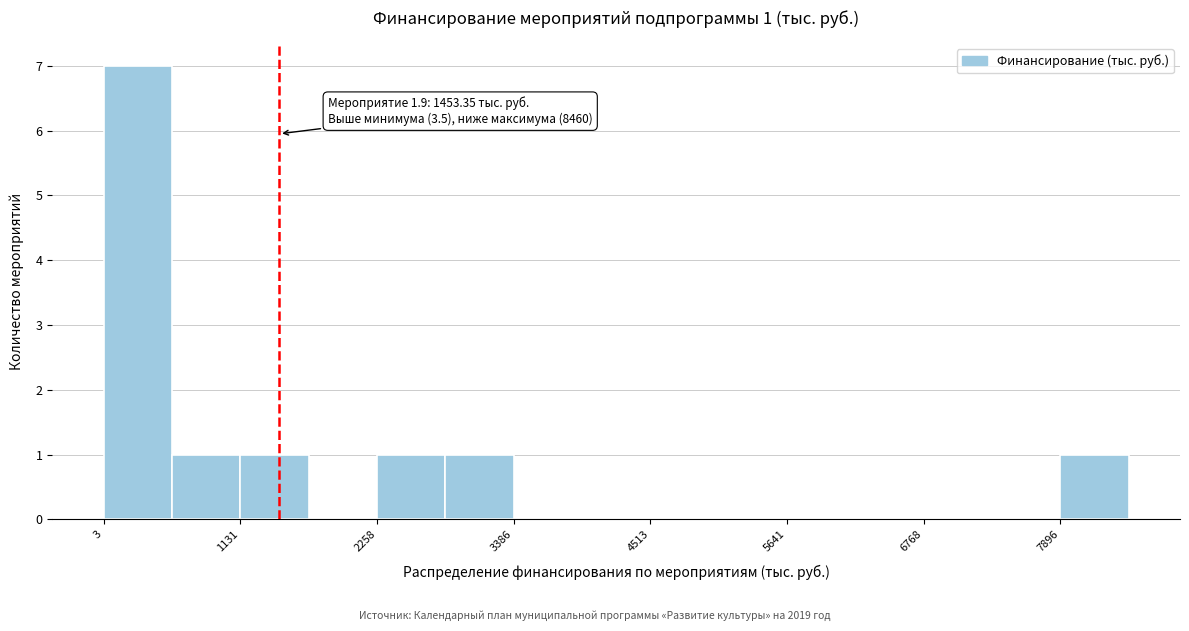

Read against the x-axis, roughly where is the centre of the tallest bar?

200